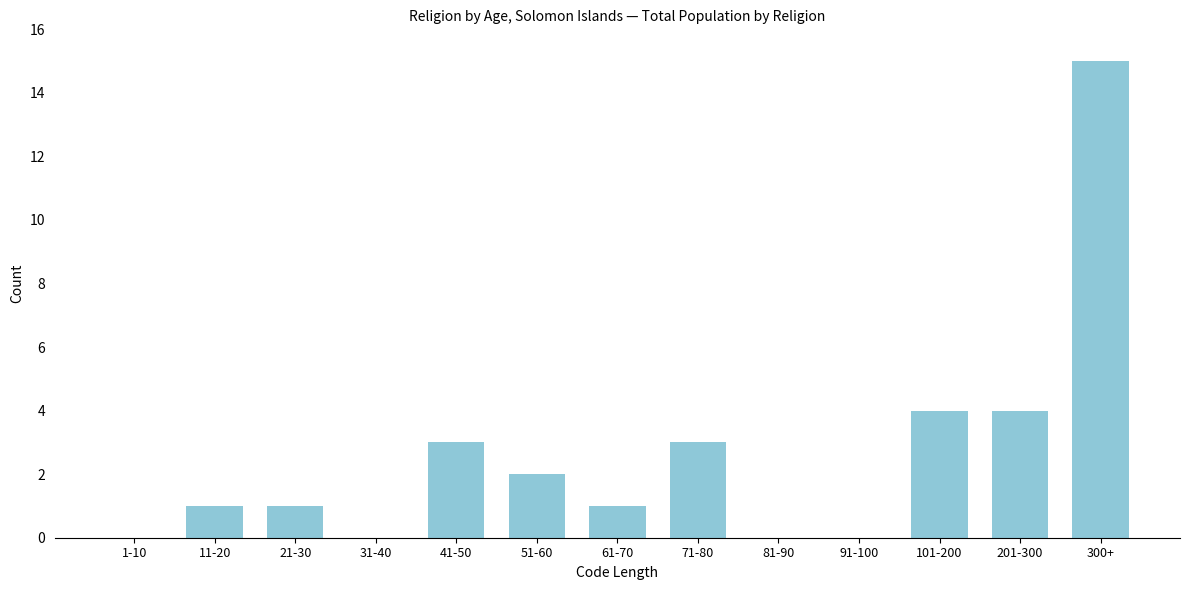

Reading right to left, transcribe all the data shown in this chart.

300+=15	201-300=4	101-200=4	91-100=0	81-90=0	71-80=3	61-70=1	51-60=2	41-50=3	31-40=0	21-30=1	11-20=1	1-10=0